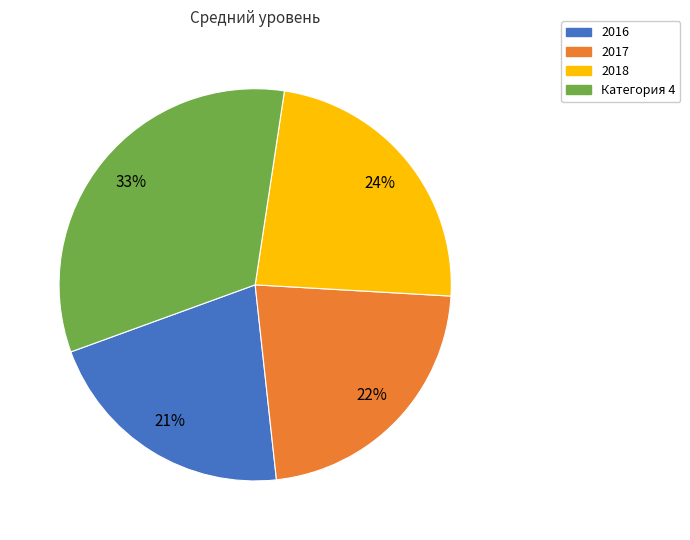

Is there a majority slice in this chart?

No